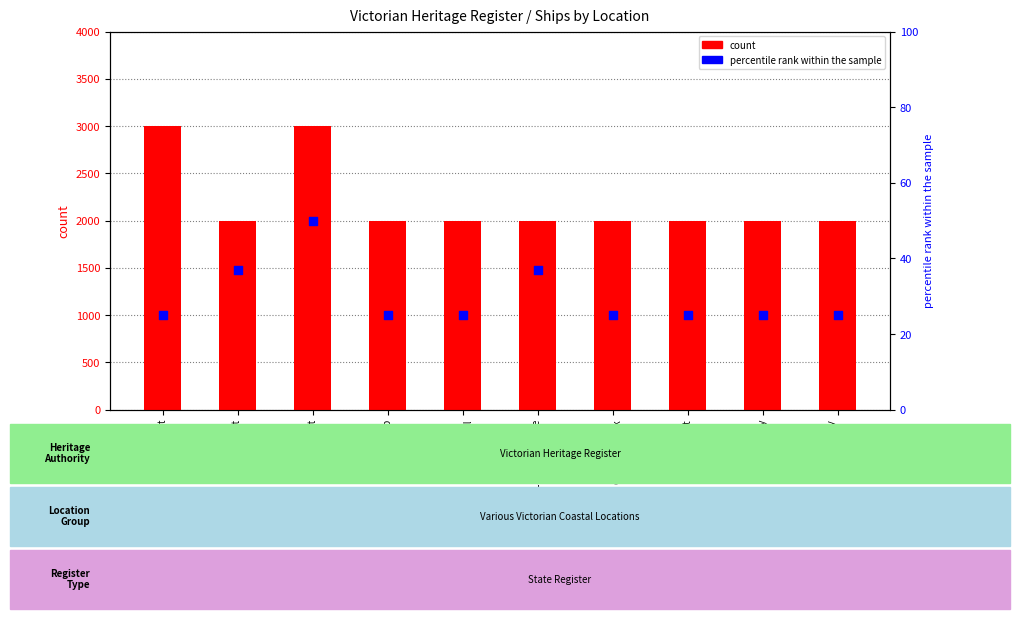

What are all the series names shown in the legend?

count, percentile rank within the sample